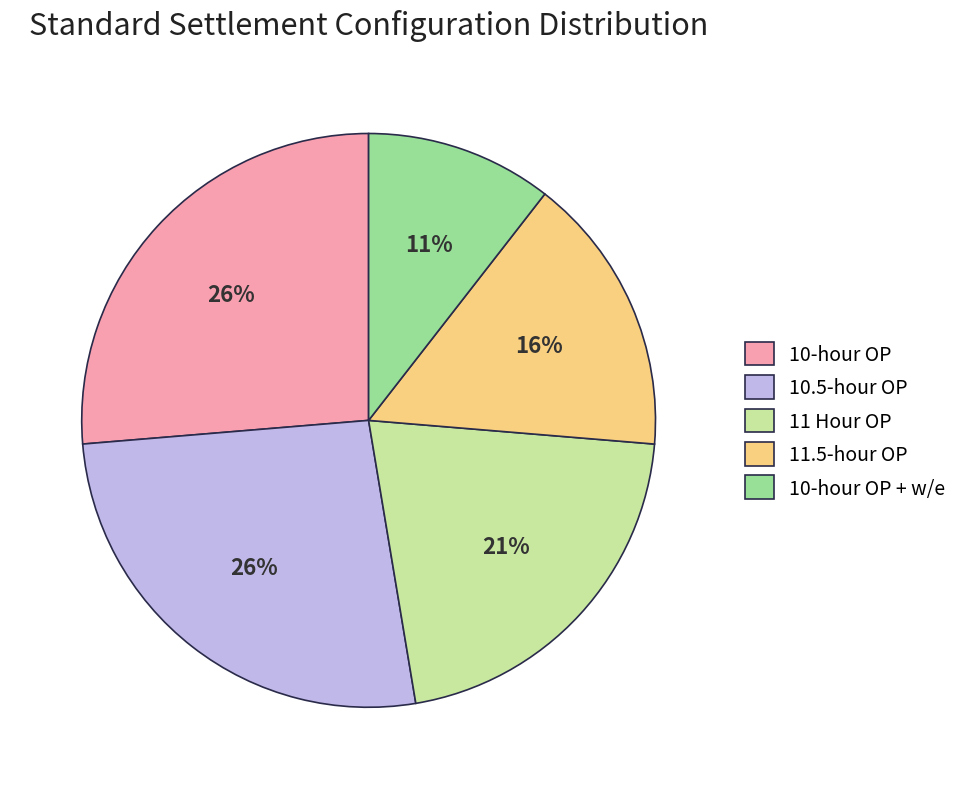

To the nearest percent, what is the average slice percentage?

20%